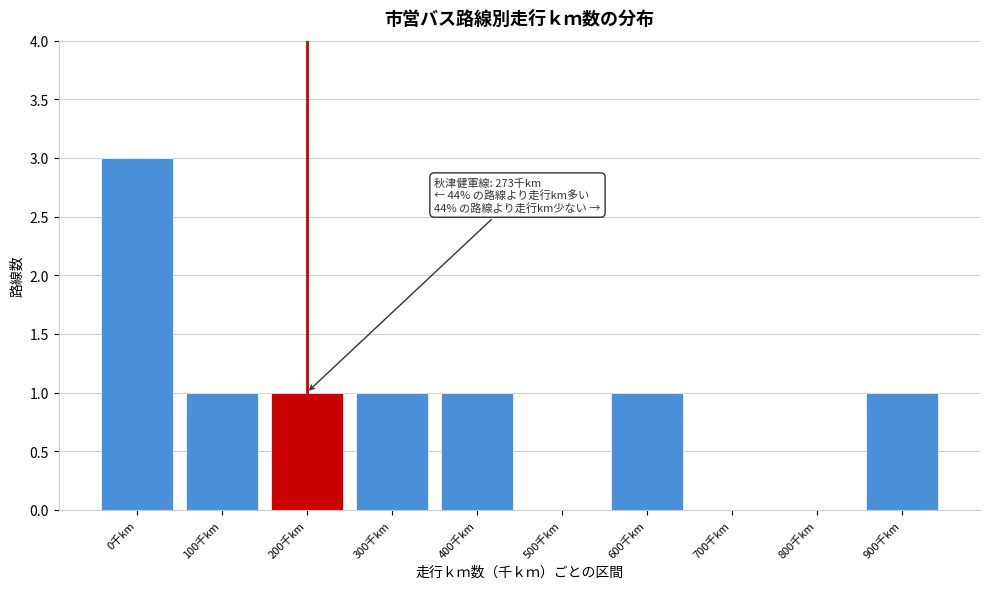

Reading left to right, list all the values displayed in this chart.

0千km=3	100千km=1	200千km=1	300千km=1	400千km=1	500千km=0	600千km=1	700千km=0	800千km=0	900千km=1